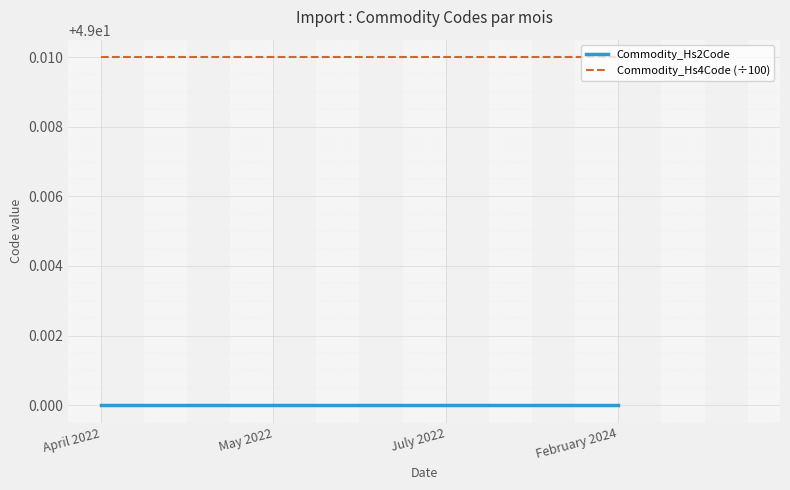

The value of Commodity_Hs2Code at April 2022 is 65.4. True or false?

False